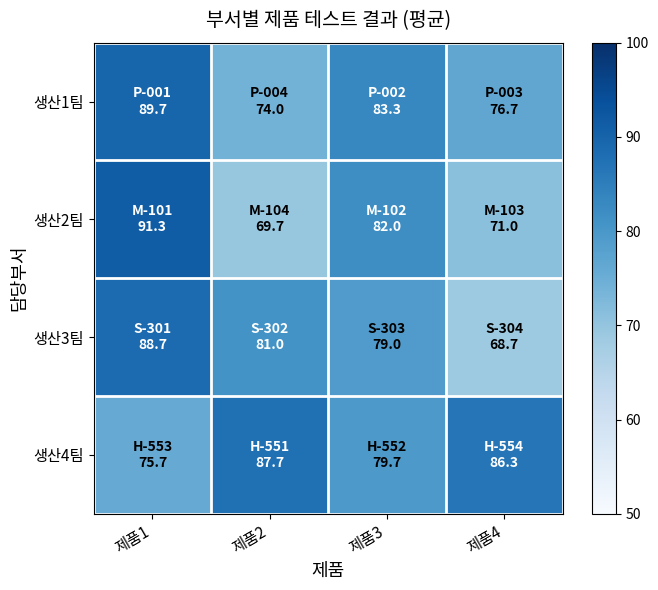

What is the difference between the highest and lowest values at 제품3?

4.3